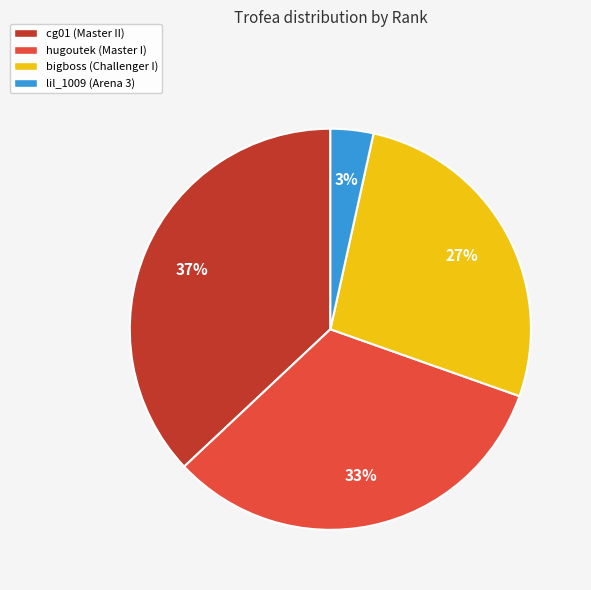

Count the number of slices in the pie.

4